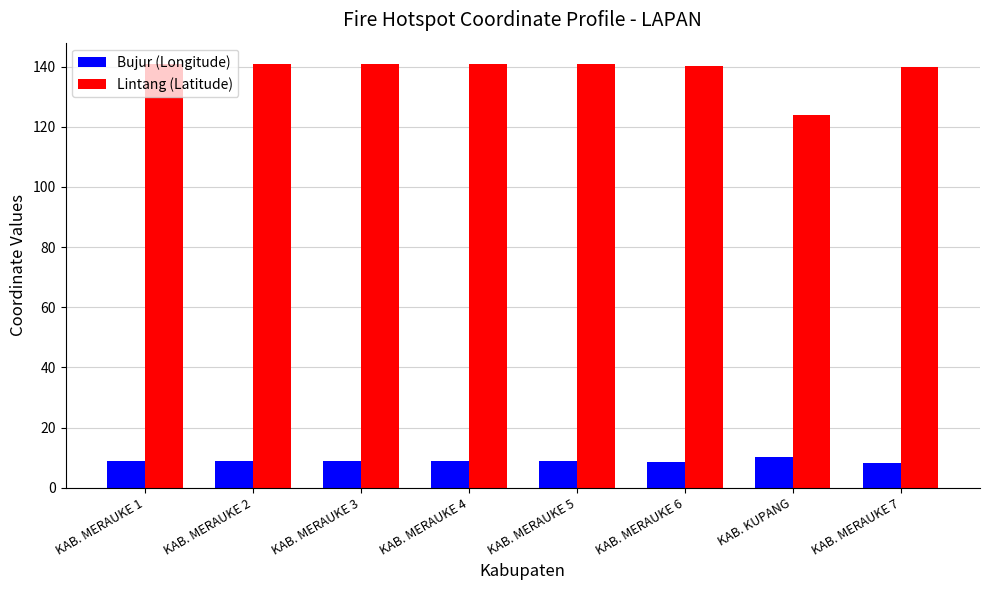

What is the label of the 3rd bar from the right?

KAB. MERAUKE 6